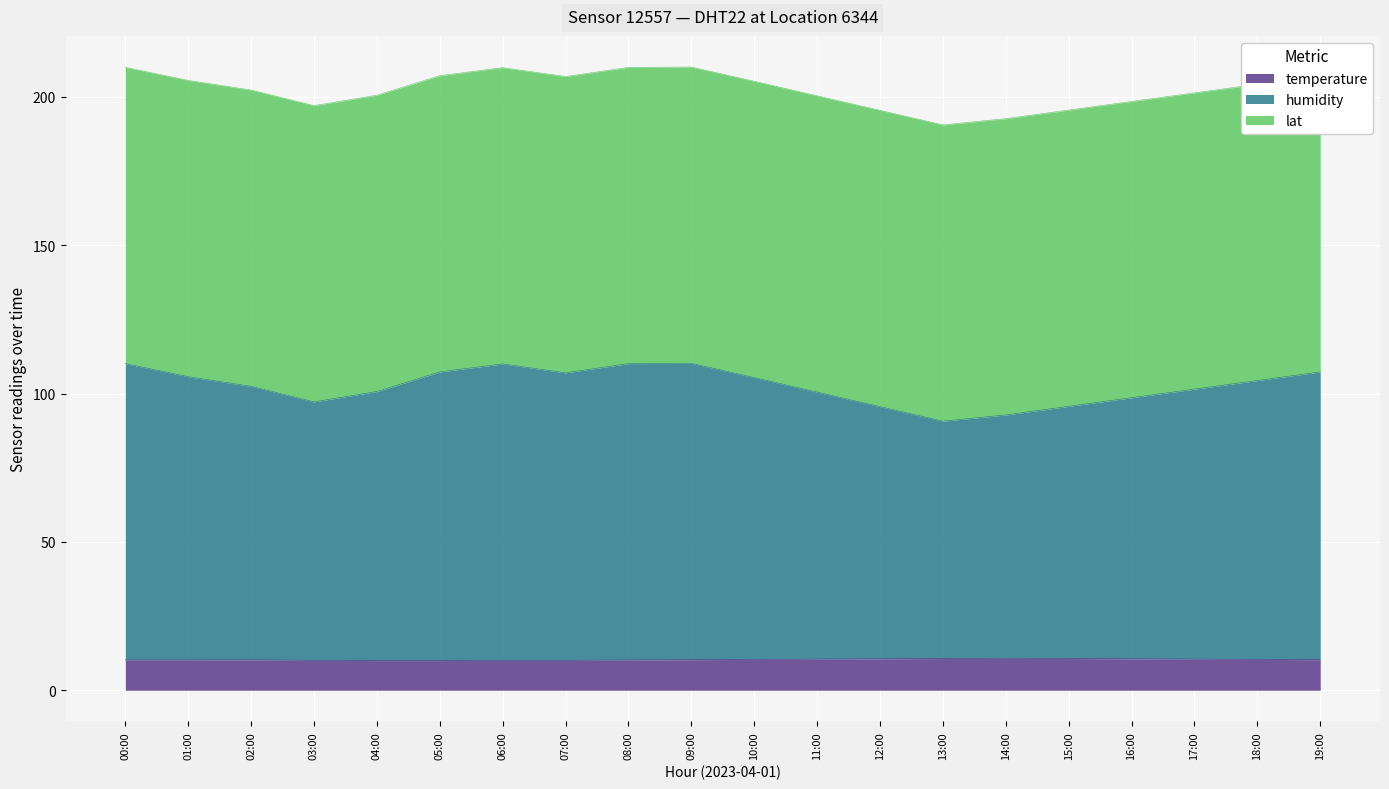

True or false: temperature has a value of 10.4 at 10:00.

True